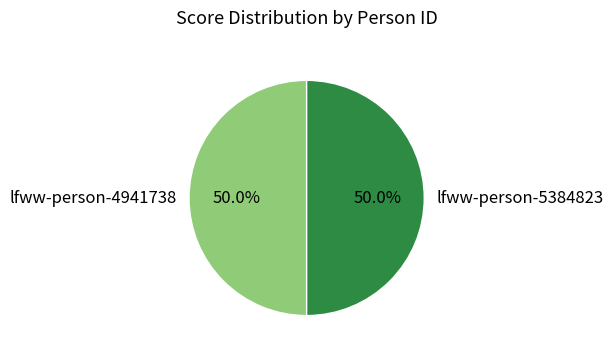

What is the total percentage of lfww-person-5384823 and lfww-person-4941738?

100.0%